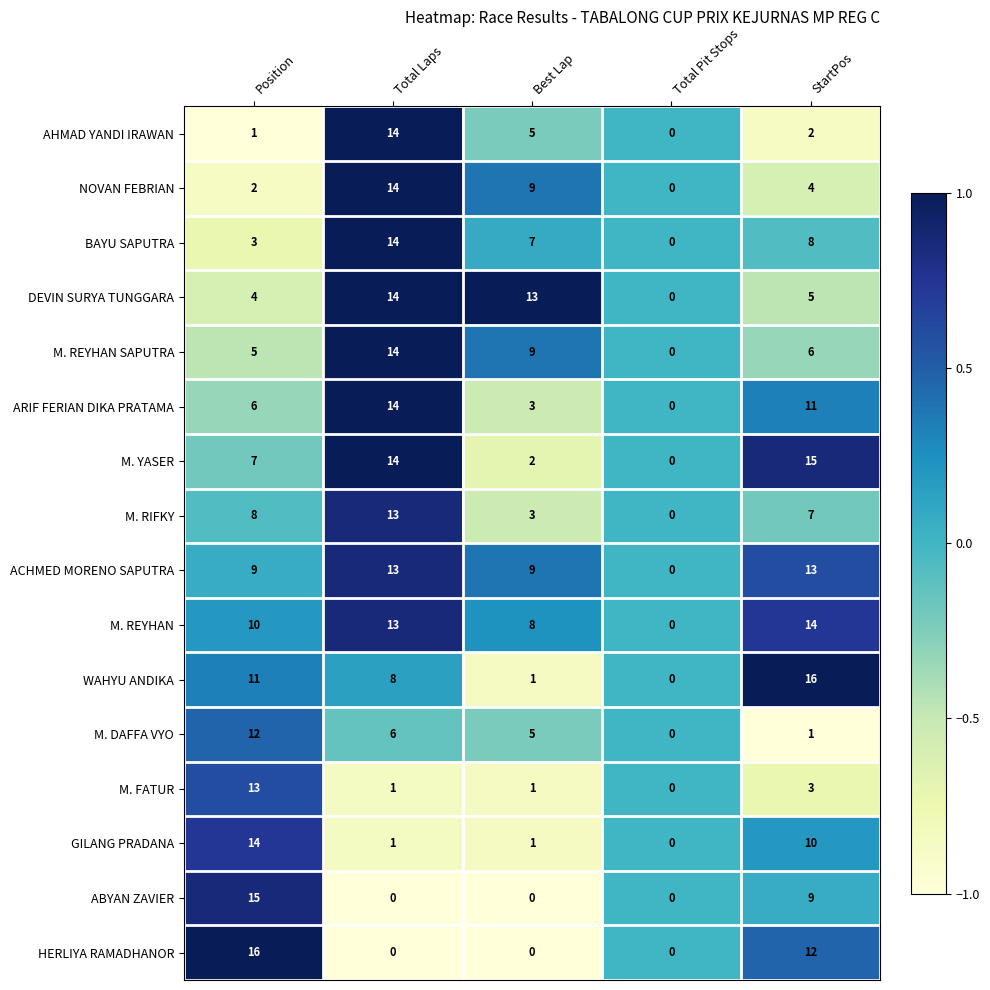

Which category has the highest value in the M. REYHAN series?

StartPos